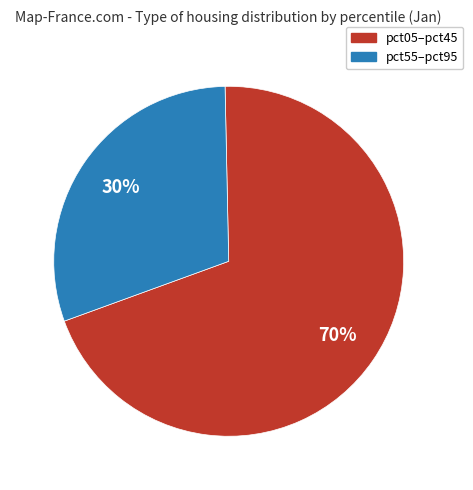

To the nearest percent, what is the difference between the largest and smallest slice percentages?

40%